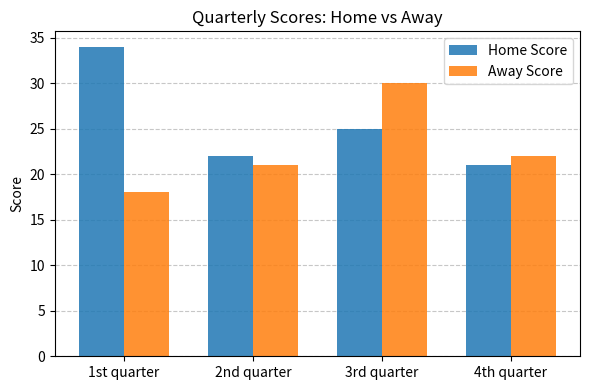

What is the average value of the Away Score series?

23